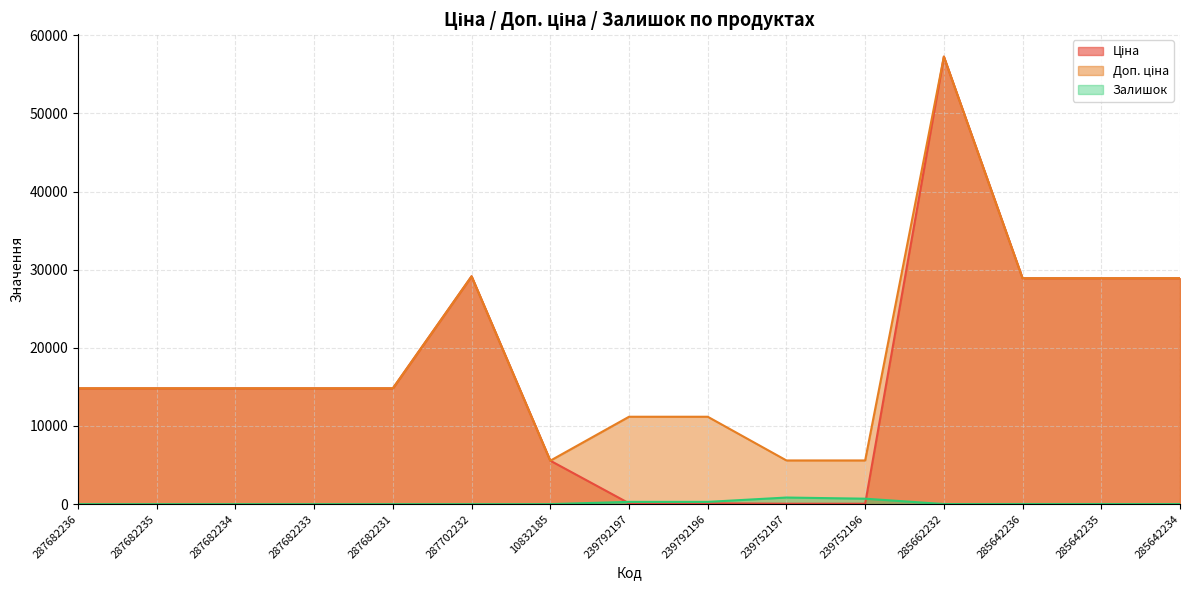

At which label is Ціна closest to 28656?

285642236